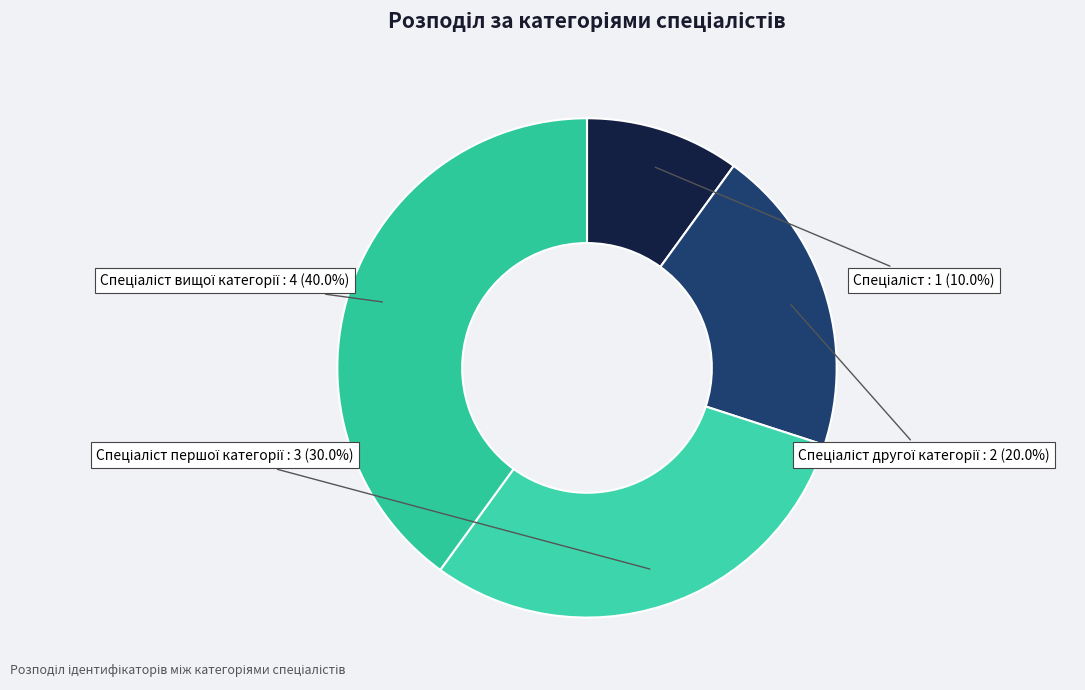

To the nearest percent, what is the difference between the largest and smallest slice percentages?

30%